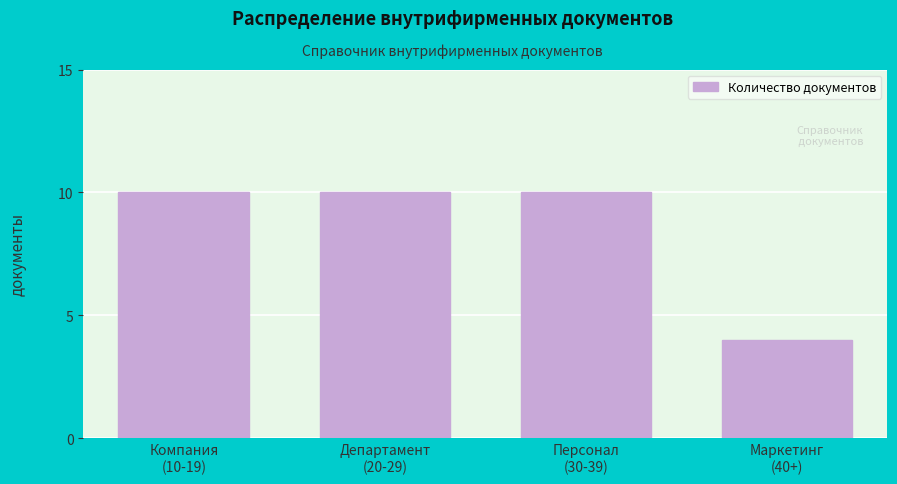

Reading left to right, transcribe all the data shown in this chart.

10	10	10	4